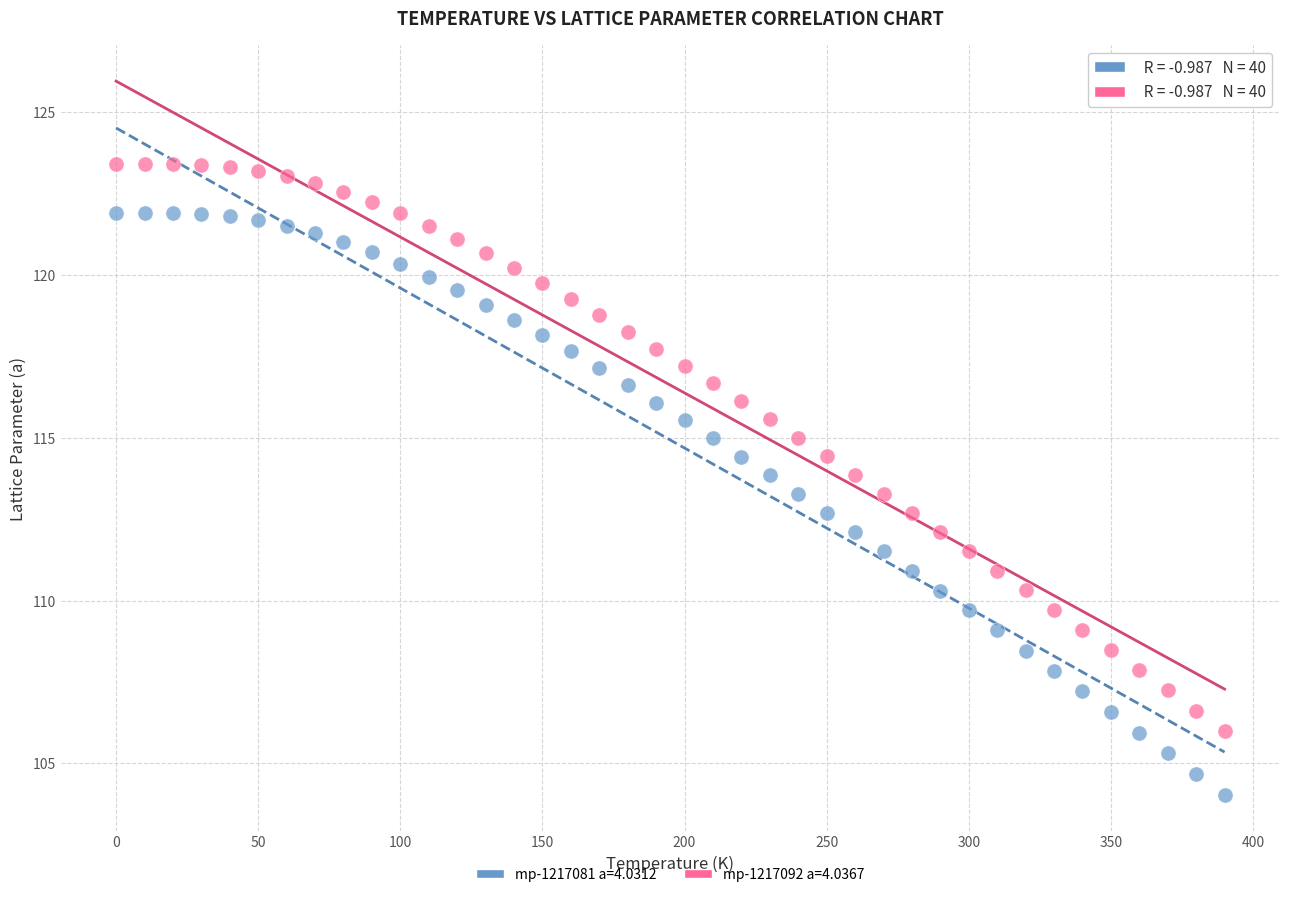

Which series has the widest spread of Y values?

mp-1217081 a=4.0312